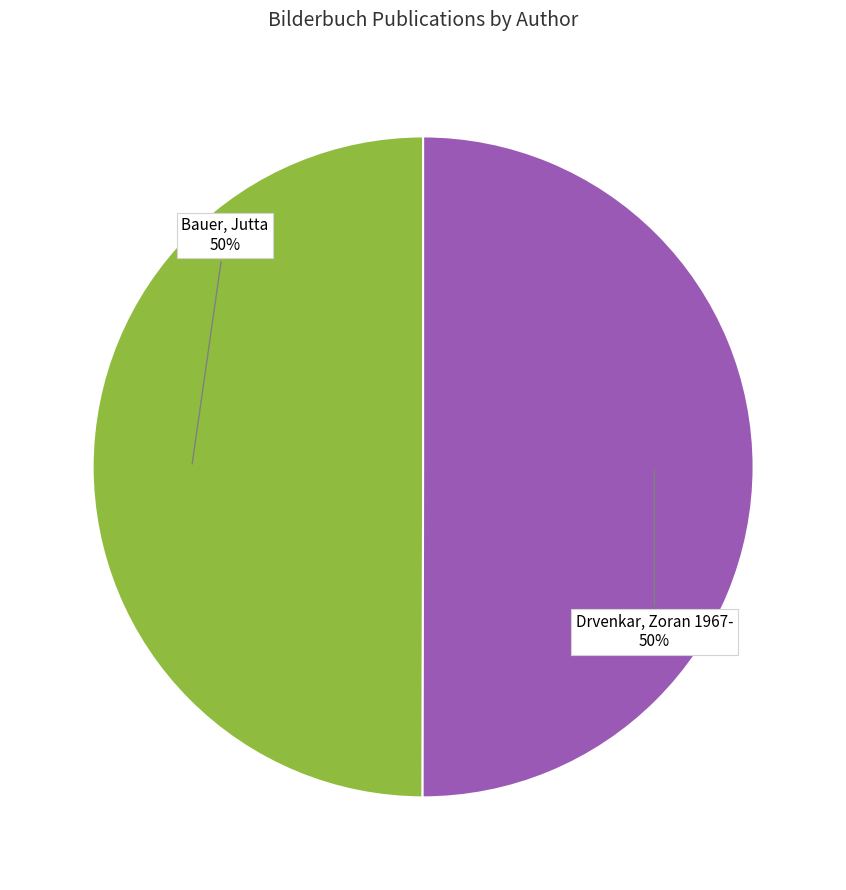

To the nearest percent, what portion does Drvenkar, Zoran 1967- represent?

50%